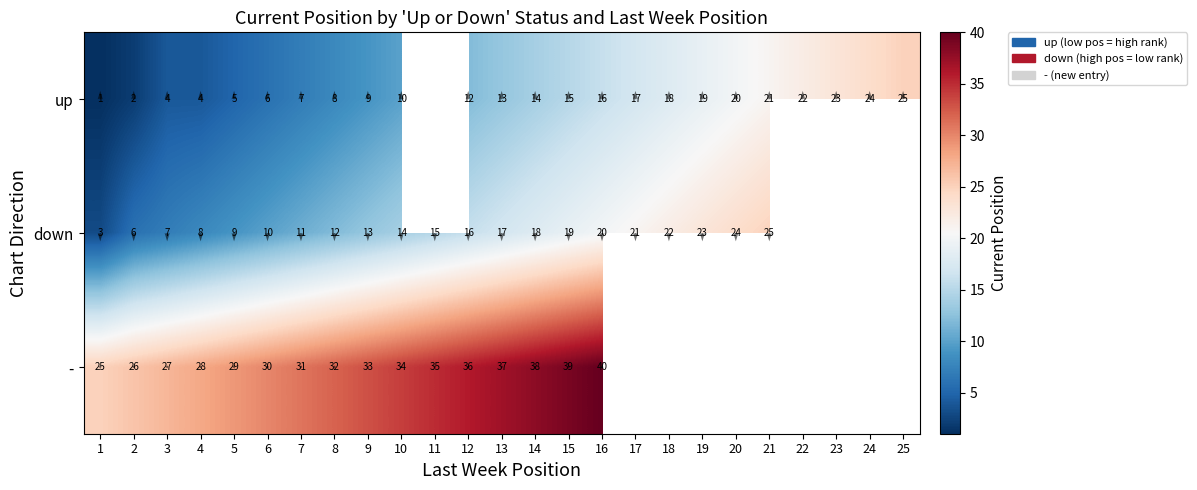

Which series has the widest spread of values?

up